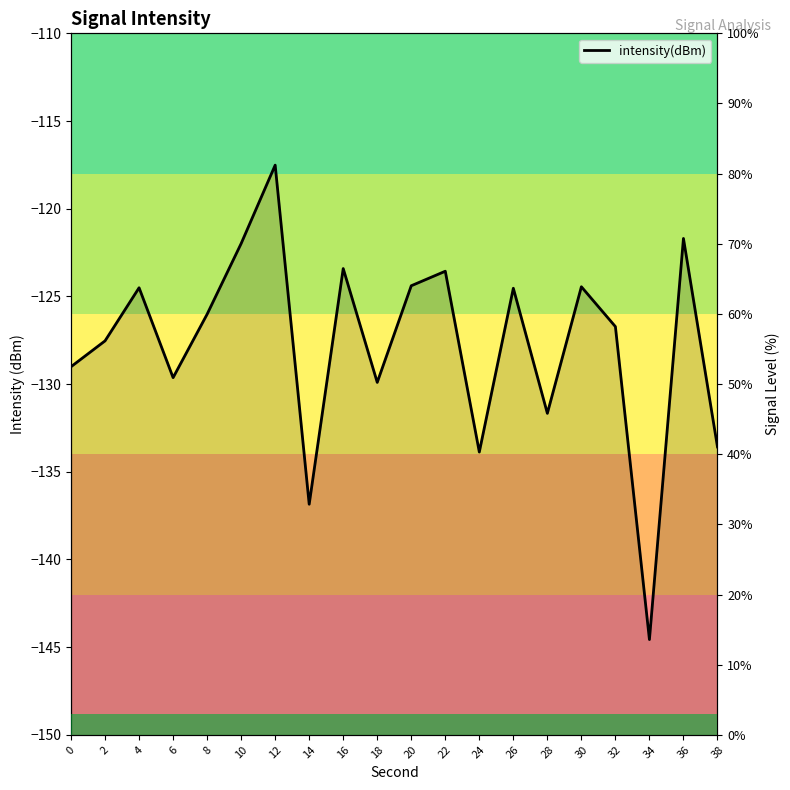

What is the sum of all values?

1111.4